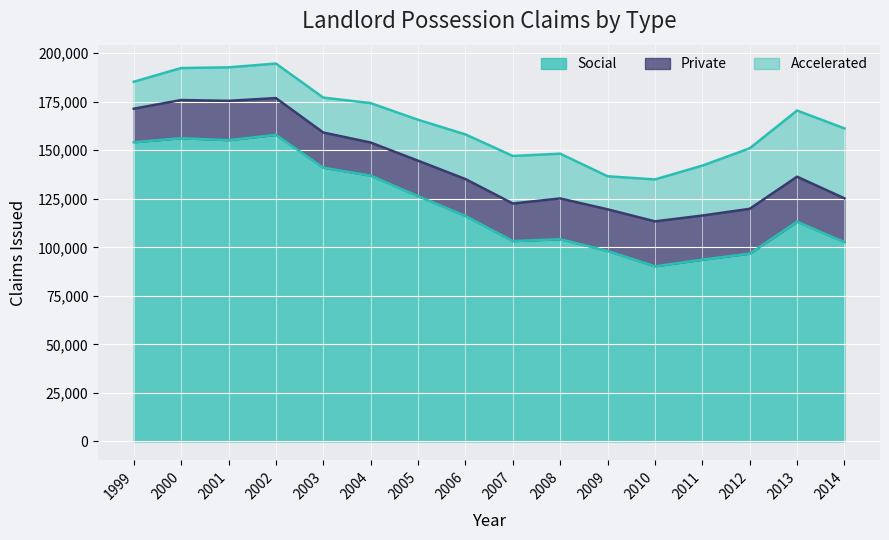

Which series has the largest range (max minus min)?

Social